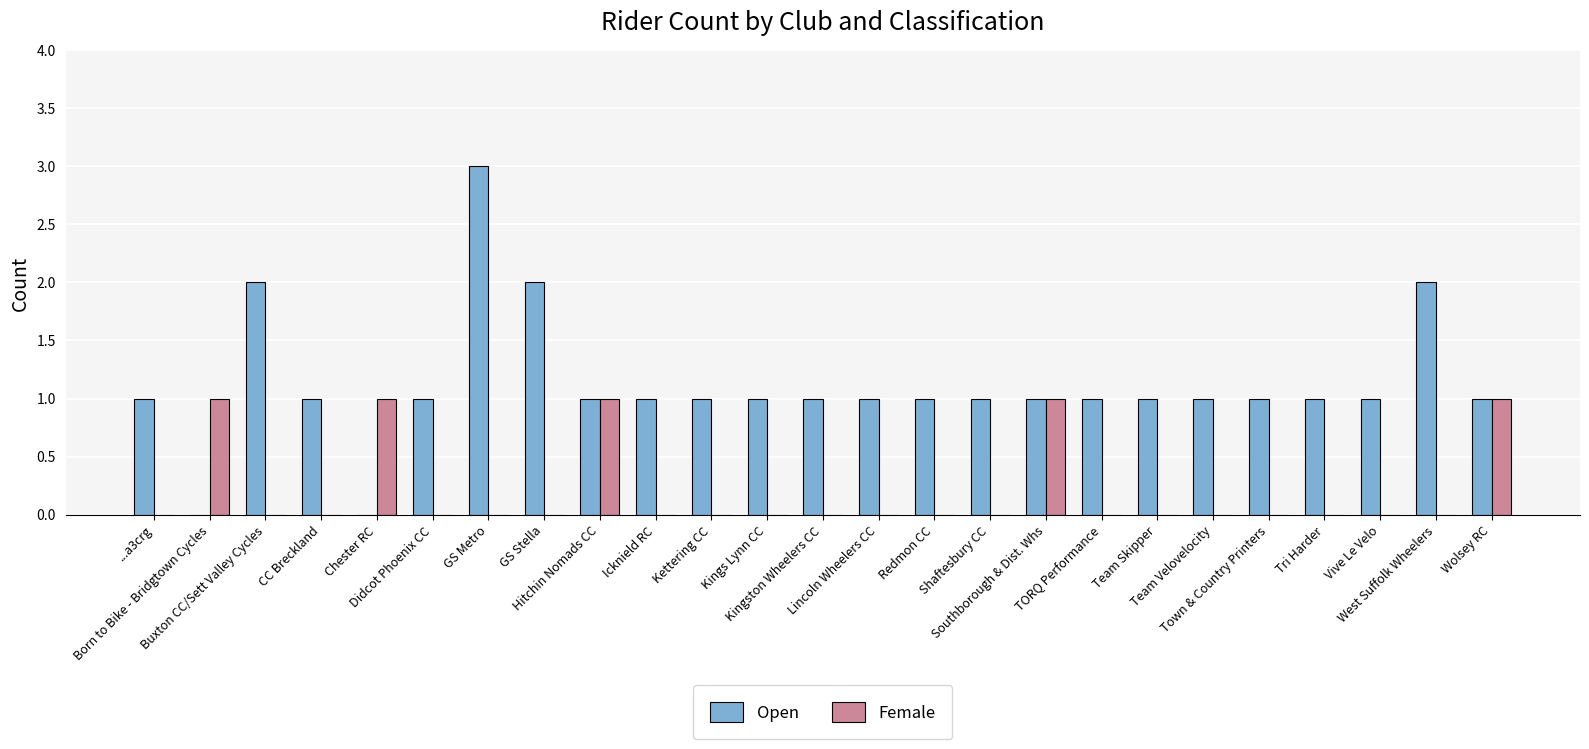

Are the bars grouped side by side (vs. stacked)?

Yes